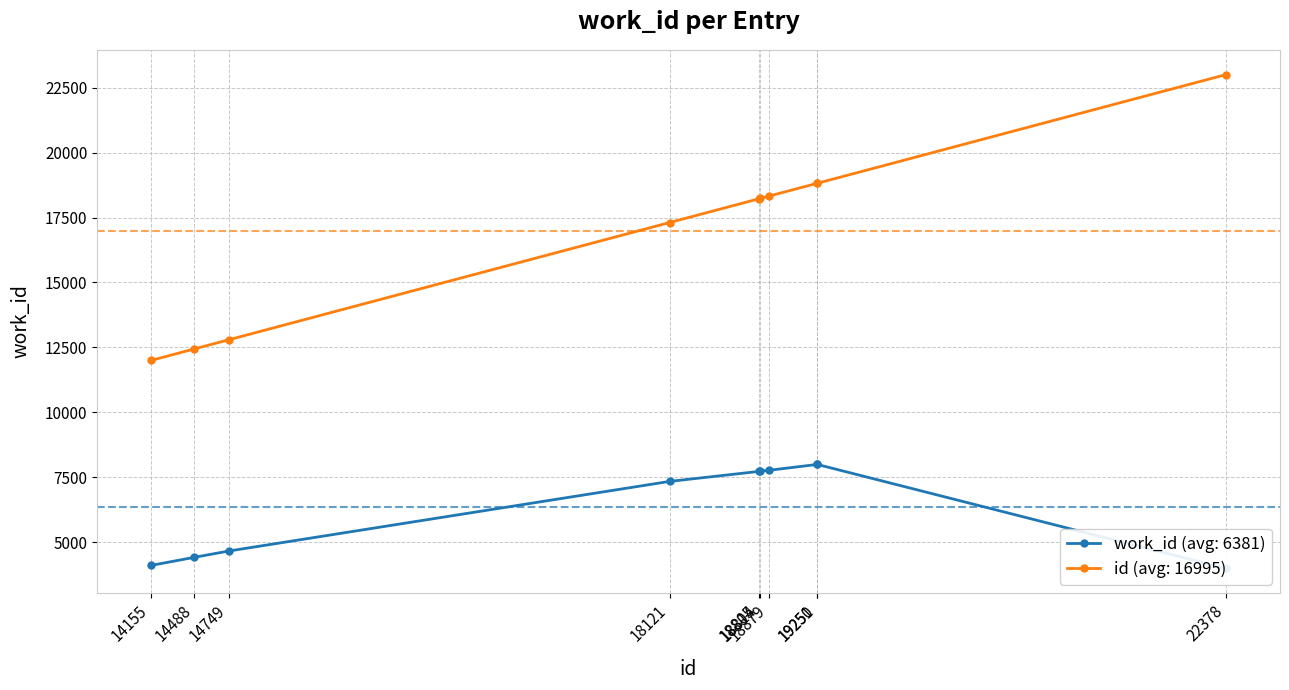

What is the value of the 7th point from the left?

7774.3